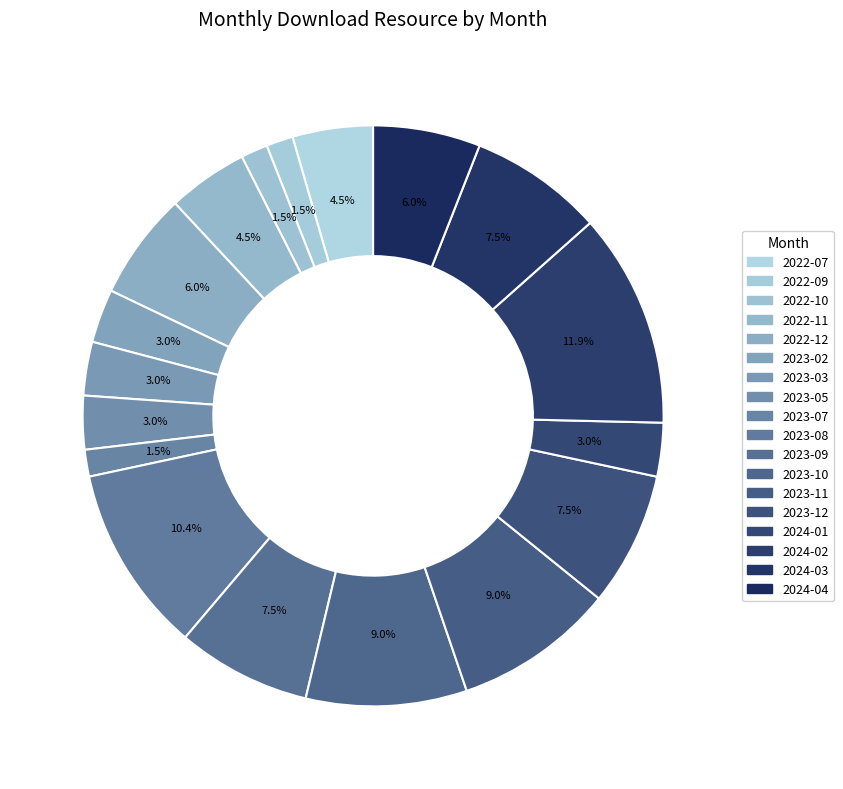

How many segments does this pie chart have?

18